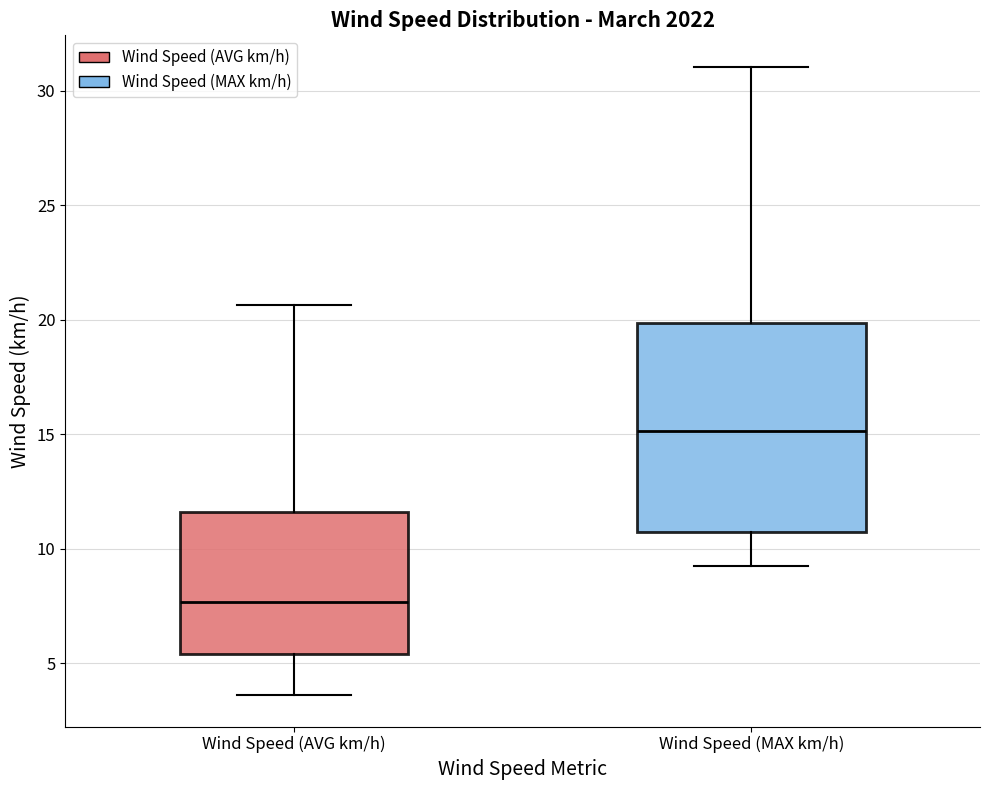

Reading left to right, read every box against the y-axis: the position of its median line, the range the box covers, and the ends of its whiskers. The values are not printed on the chart, so give them approximately, as read against the axis.

Wind Speed (AVG km/h): median 7.5, box 5.5 to 11.5, whiskers 3.5 to 20.5
Wind Speed (MAX km/h): median 15.0, box 10.5 to 20.0, whiskers 9.0 to 31.0